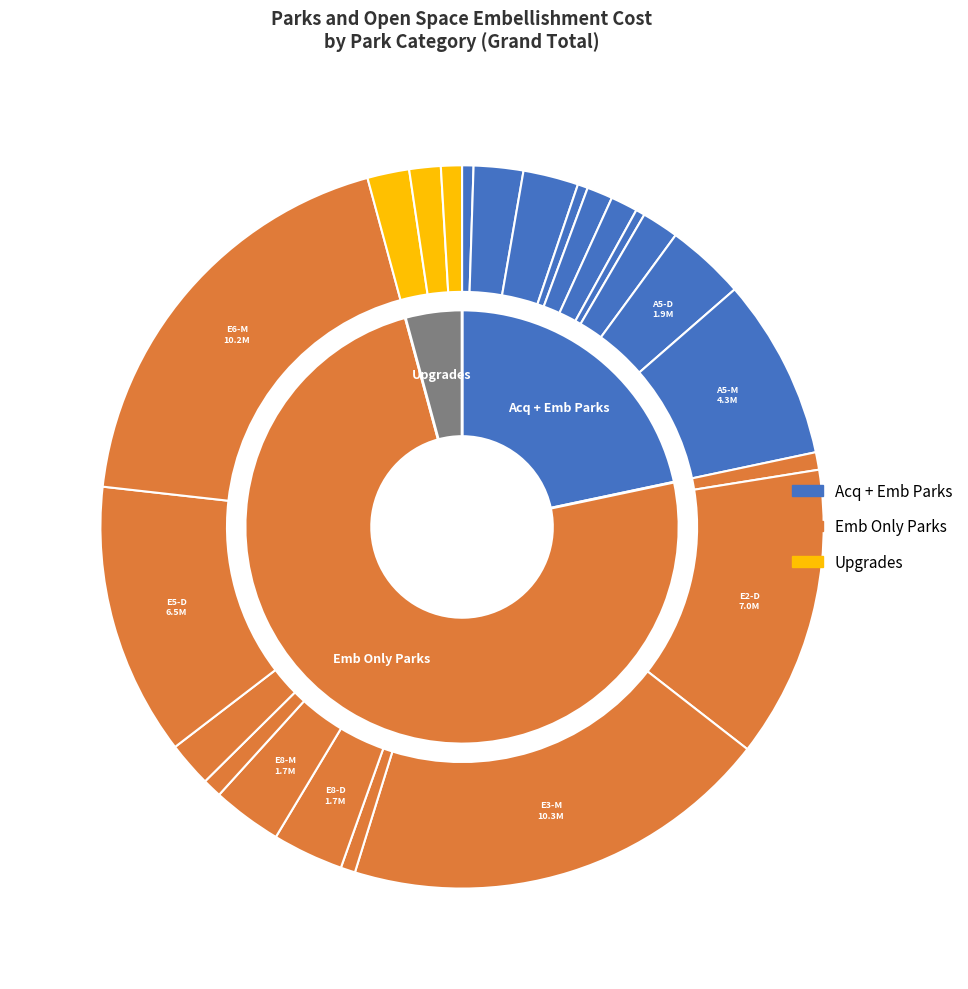

Combined, what portion of the pie is E4-M and A1-L?

2.5%